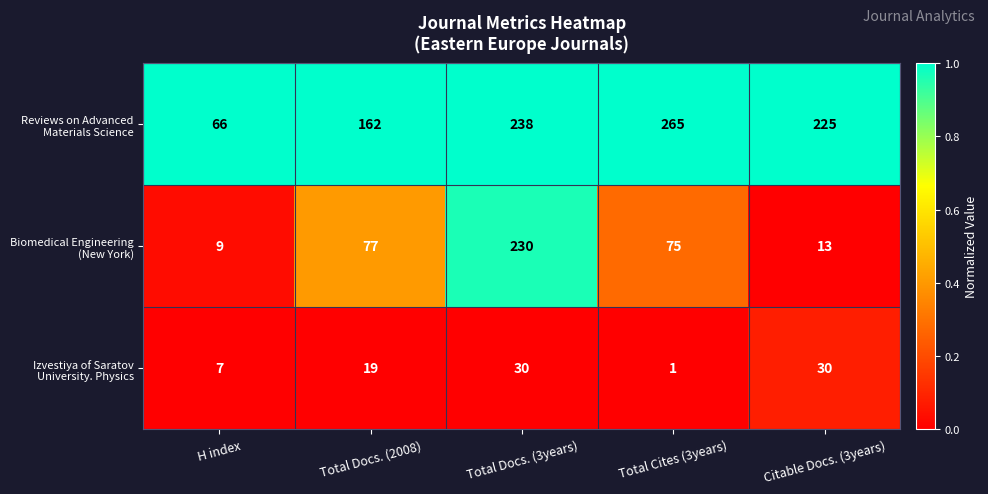

At how many categories does at least one series exceed 206?

3